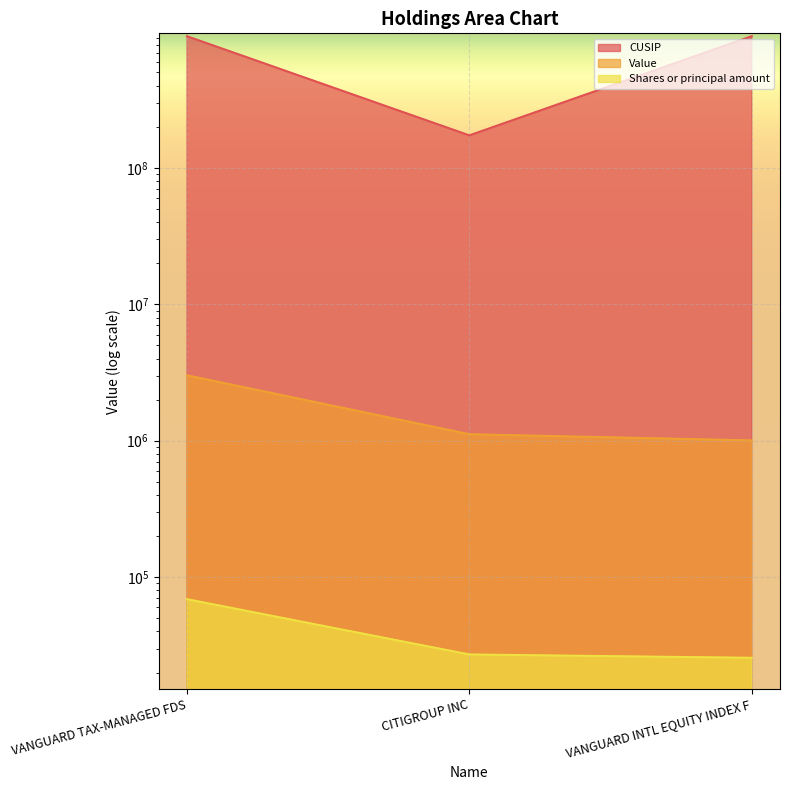

Reading right to left, what are all the values shown in this chart?

CUSIP: VANGUARD INTL EQUITY INDEX F=922042858	CITIGROUP INC=172967424	VANGUARD TAX-MANAGED FDS=921943858
Value: VANGUARD INTL EQUITY INDEX F=1005344	CITIGROUP INC=1115857	VANGUARD TAX-MANAGED FDS=3014931
Shares or principal amount: VANGUARD INTL EQUITY INDEX F=25640	CITIGROUP INC=27130	VANGUARD TAX-MANAGED FDS=68960